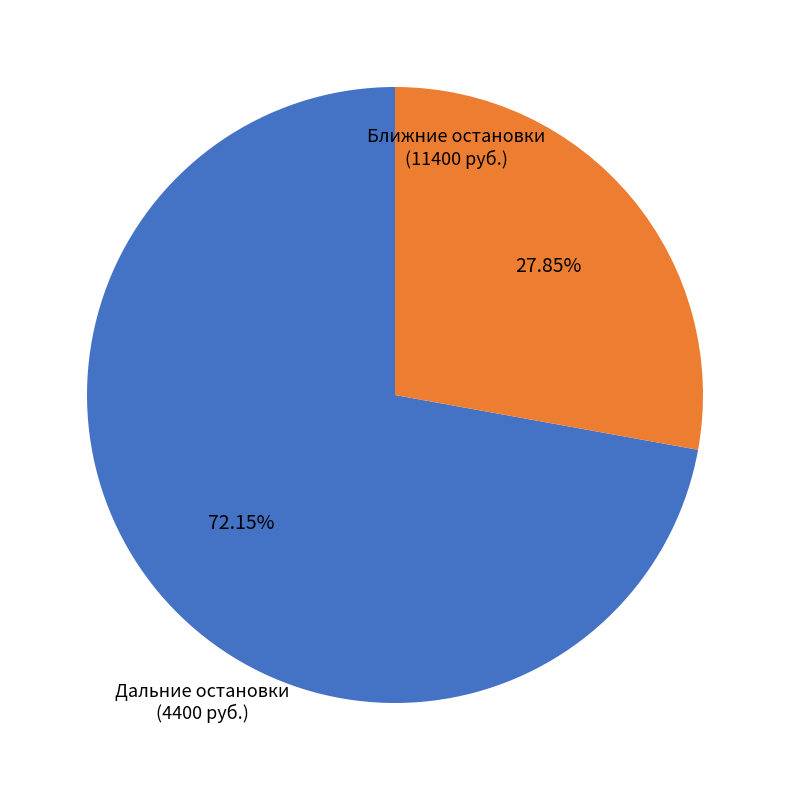

How many slices are in this pie chart?

2